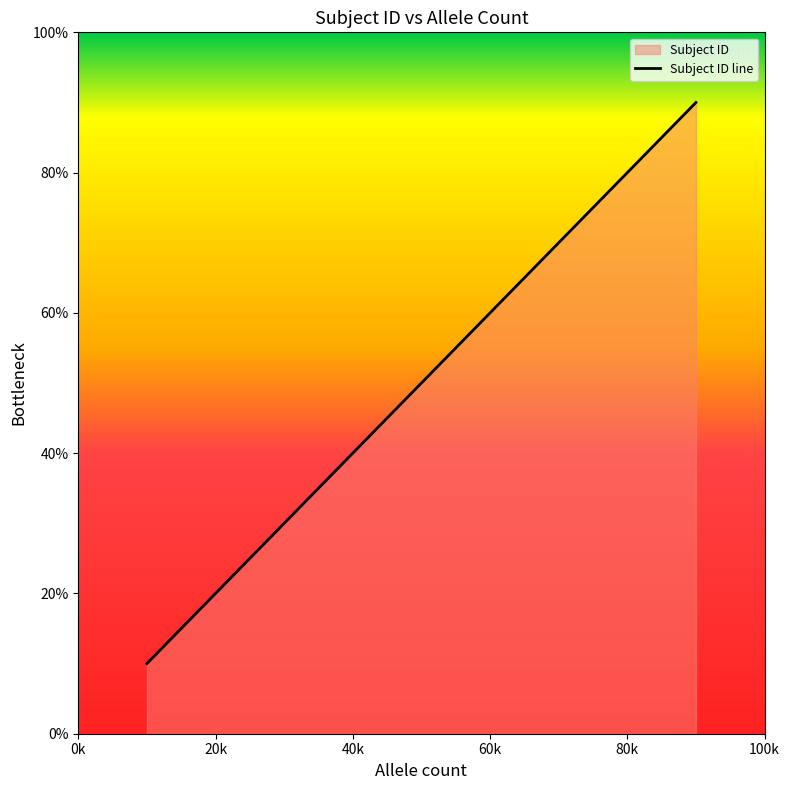

Does the chart display data point markers on the line(s)?

No